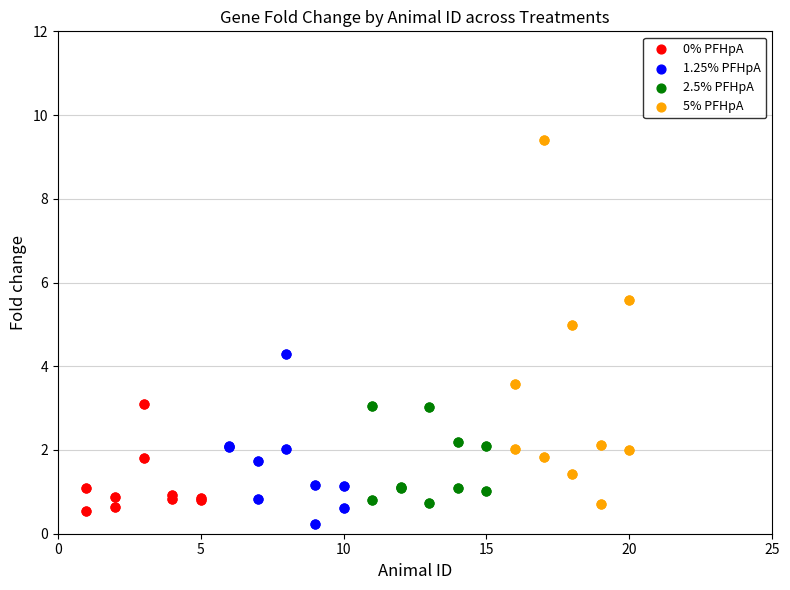

Which series contains the highest Y value?

5% PFHpA